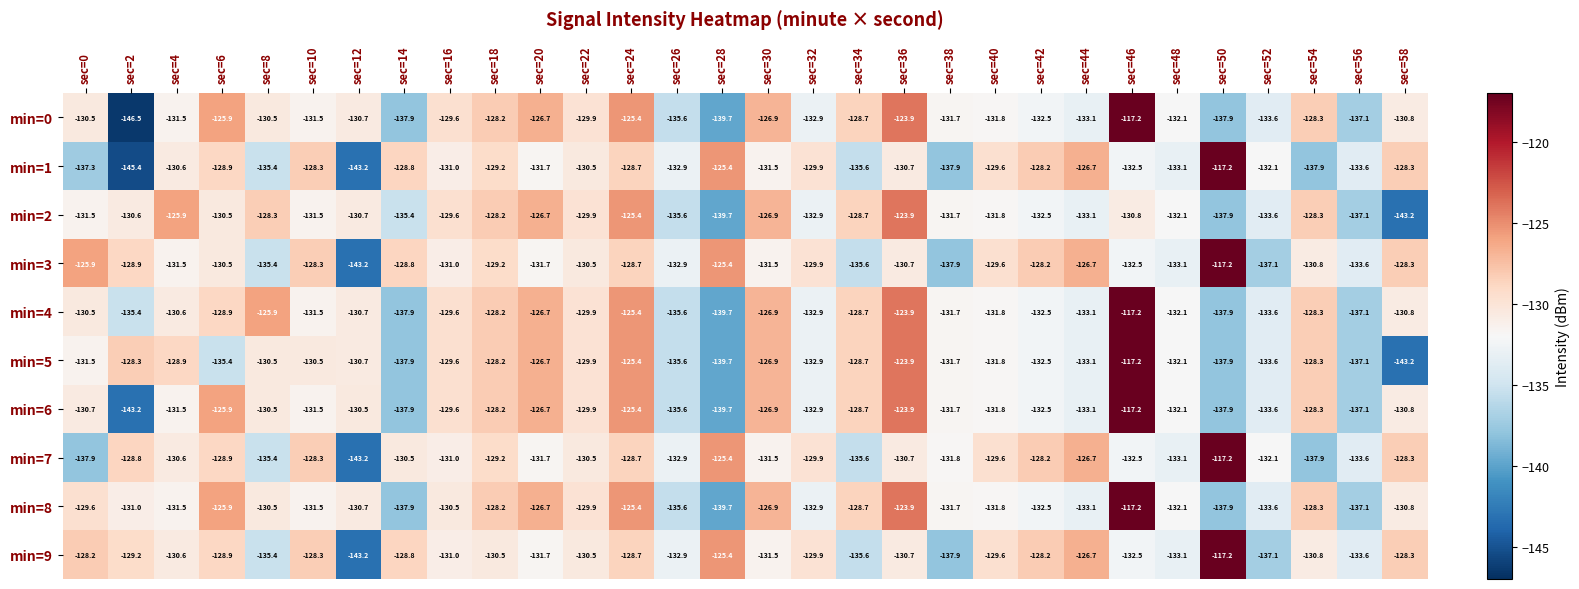

What is the maximum value for min=6?

-117.2